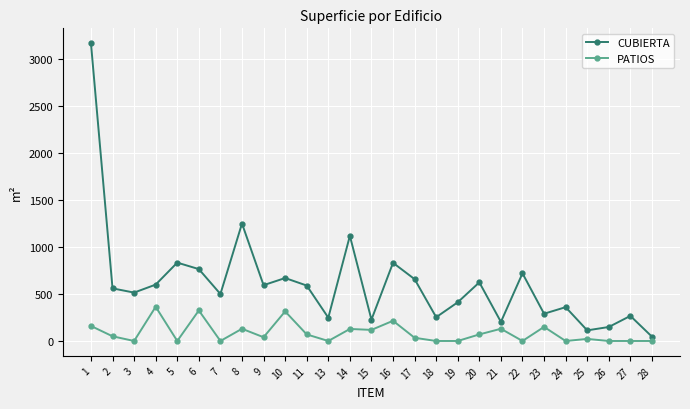

How many categories are shown in the chart?

27